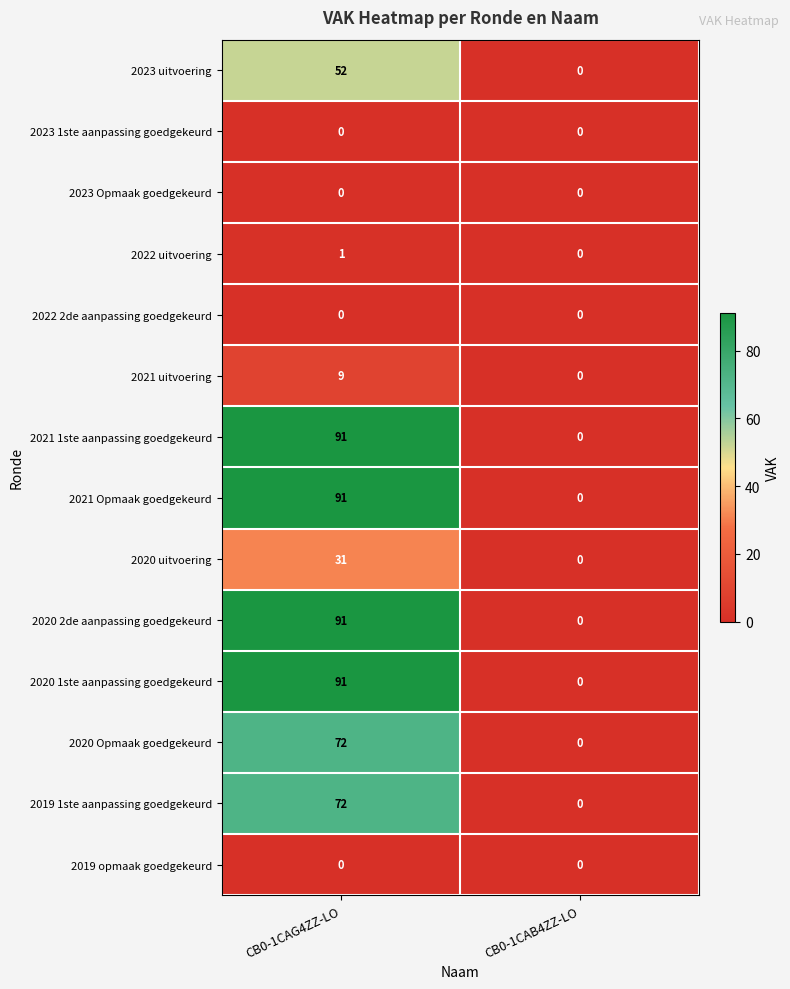

What is the greatest value displayed?

91